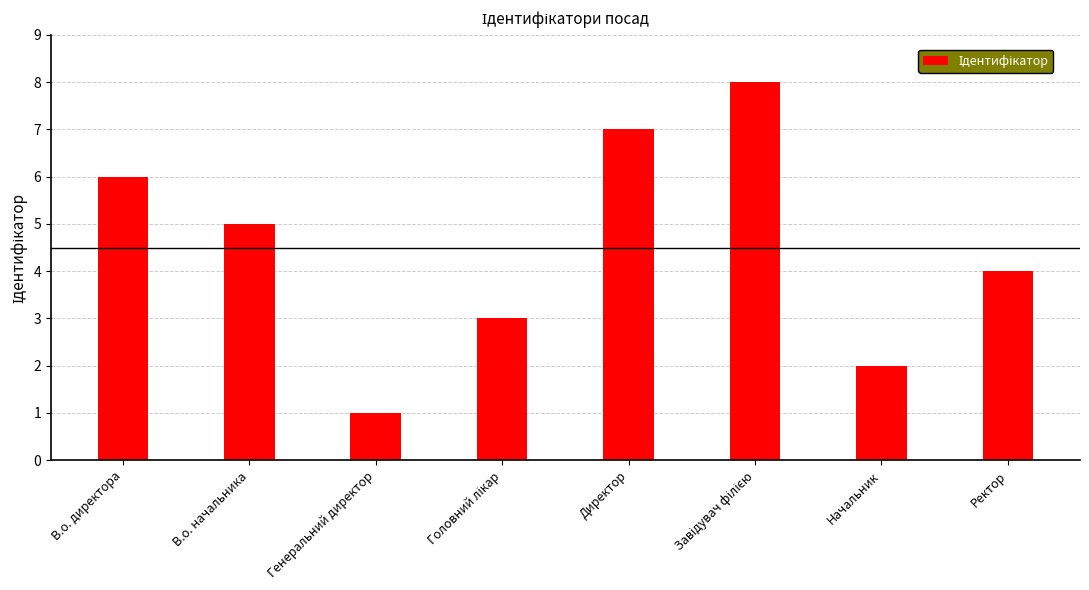

Are the bars horizontal?

No